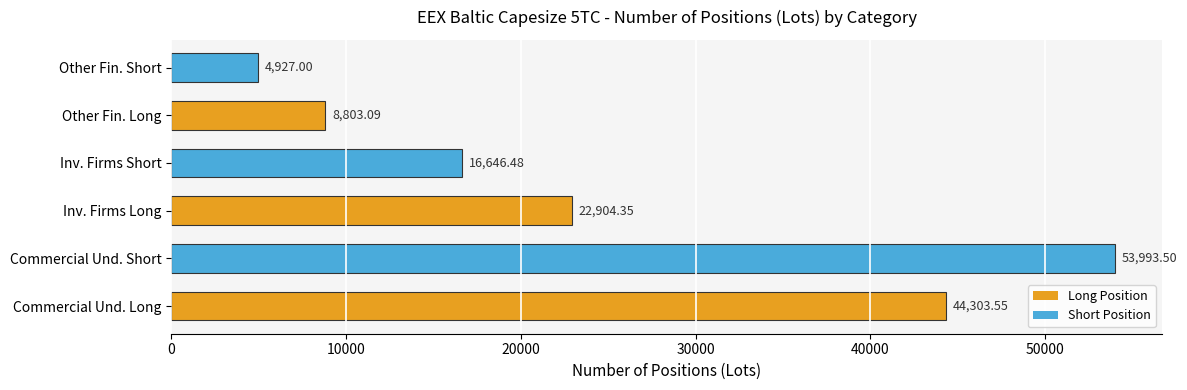

What position from the left is Other?

3